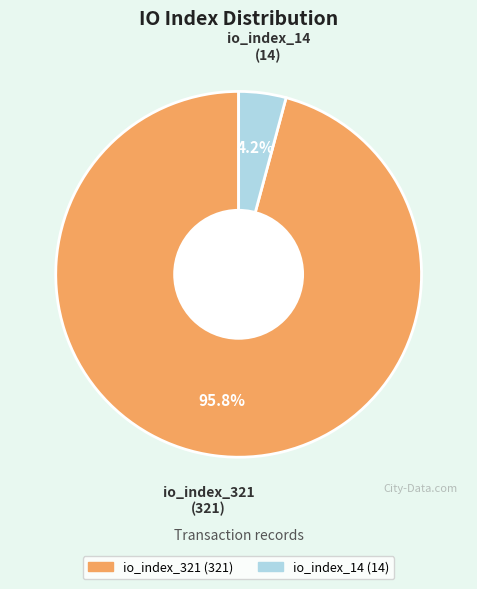

Which slice is the largest?

io_index_321